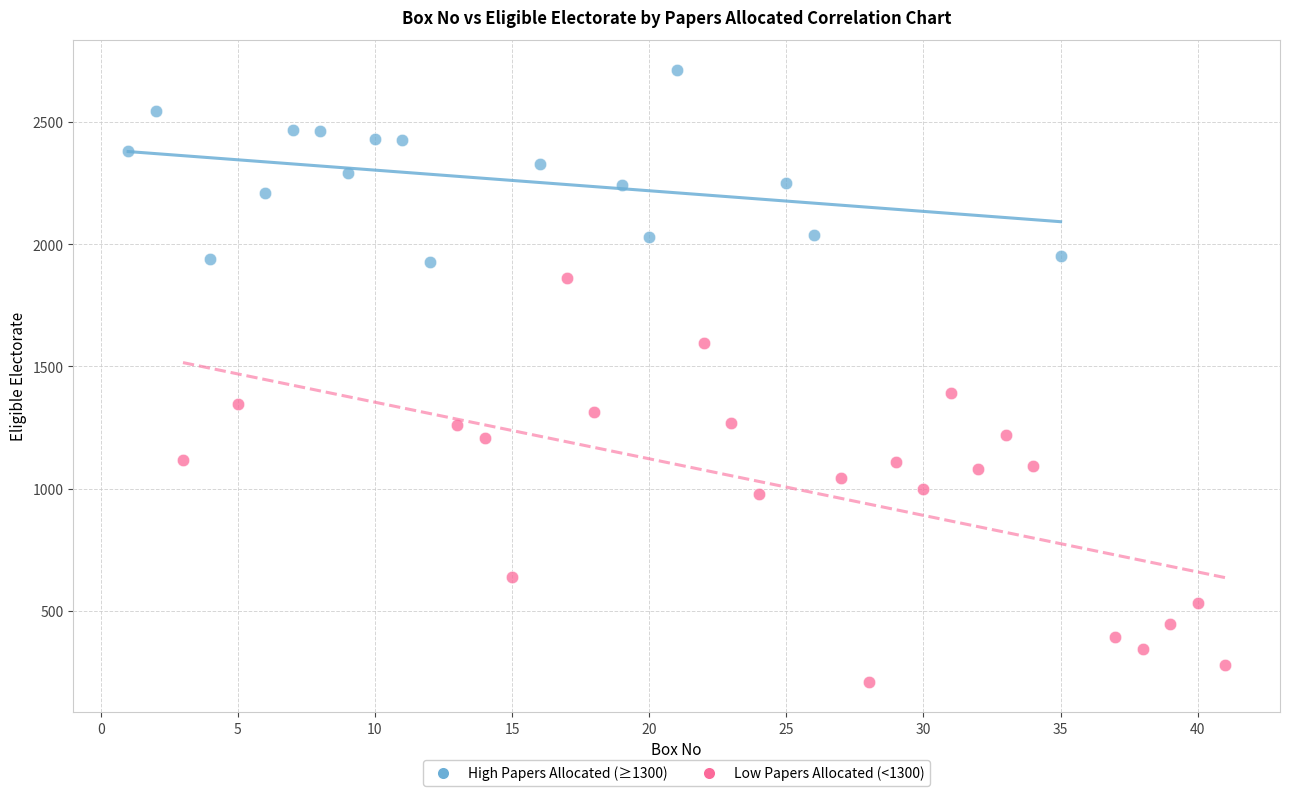

Which series reaches the minimum Y coordinate?

Low Papers Allocated (<1300)